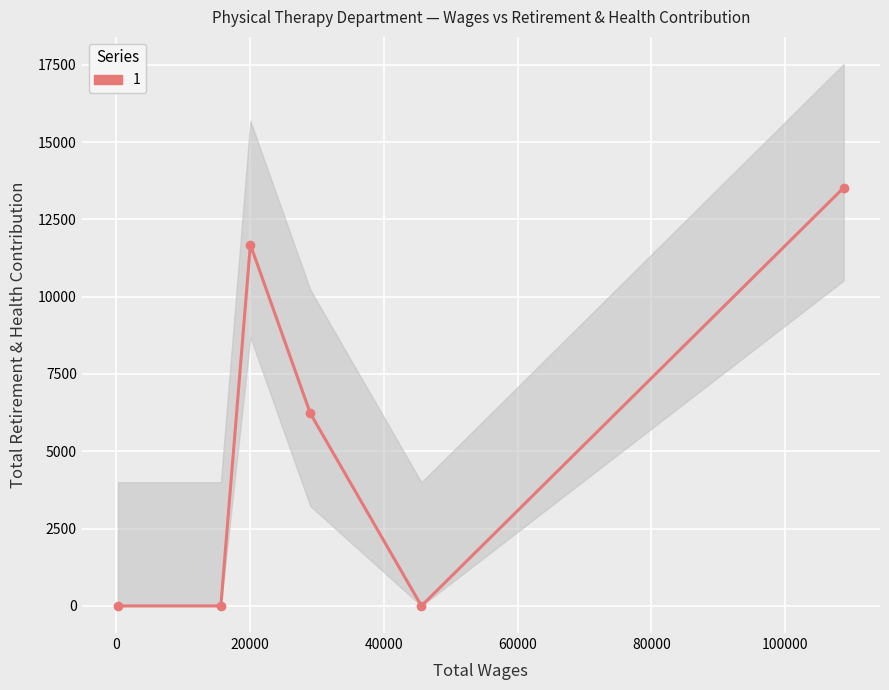

Count the values in the range 0 to 11684.

5